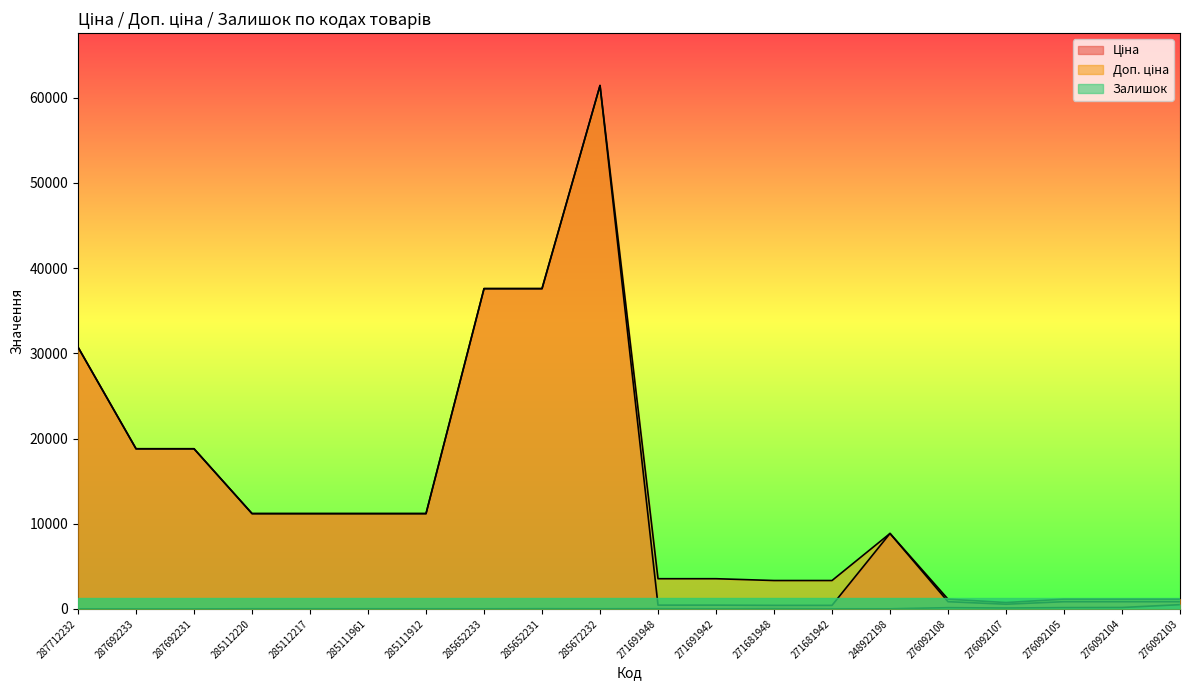

Reading right to left, list all the values displayed in this chart.

Ціна: 276092103=848.4	276092104=848.4	276092105=848.4	276092107=551.5	276092108=848.4	248922198=8856.7	271681942=416.6	271681948=416.6	271691942=443.1	271691948=443.1	285672232=61434.3	285652231=37593.6	285652233=37593.6	285111912=11188.2	285111961=11188.2	285112217=11188.2	285112220=11188.2	287692231=18796.8	287692233=18796.8	287712232=30717.1
Доп. ціна: 276092103=1149.7	276092104=1149.7	276092105=1149.7	276092107=747.0	276092108=1149.7	248922198=8856.7	271681942=3332.5	271681948=3332.5	271691942=3545.0	271691948=3545.0	285672232=61434.3	285652231=37593.6	285652233=37593.6	285111912=11188.2	285111961=11188.2	285112217=11188.2	285112220=11188.2	287692231=18796.8	287692233=18796.8	287712232=30717.1
Залишок: 276092103=500.0	276092104=167.0	276092105=151.0	276092107=107.0	276092108=145.0	248922198=11.0	271681942=10.0	271681948=30.0	271691942=13.0	271691948=22.0	285672232=16.0	285652231=23.0	285652233=13.0	285111912=15.0	285111961=17.0	285112217=17.0	285112220=17.0	287692231=0.0	287692233=0.0	287712232=0.0